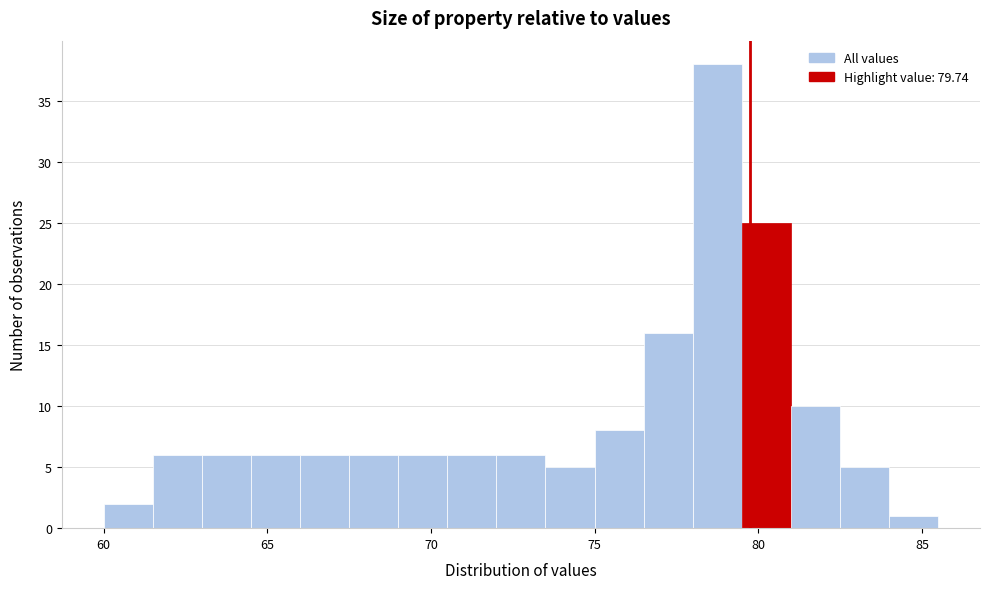

Read against the x-axis, roughly where is the centre of the tallest bar?

79.0